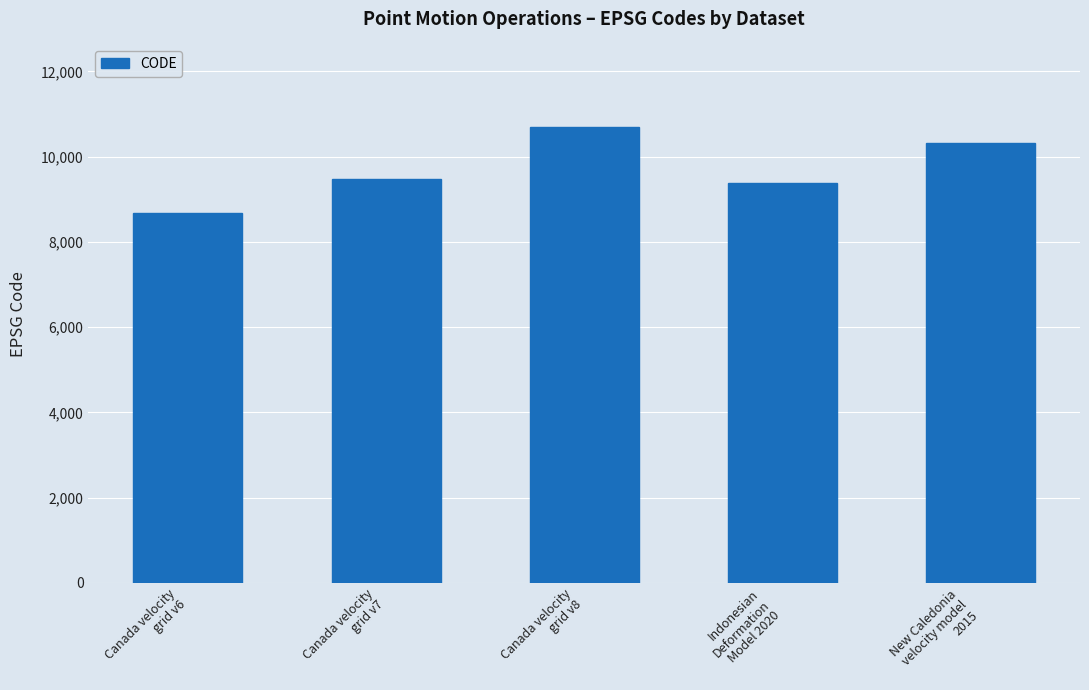

What is the average value?

9713